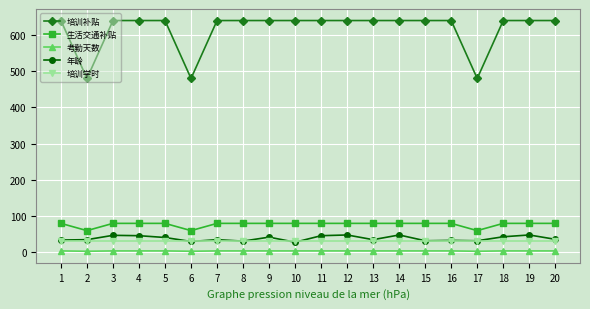

How many data points does each series have?

20